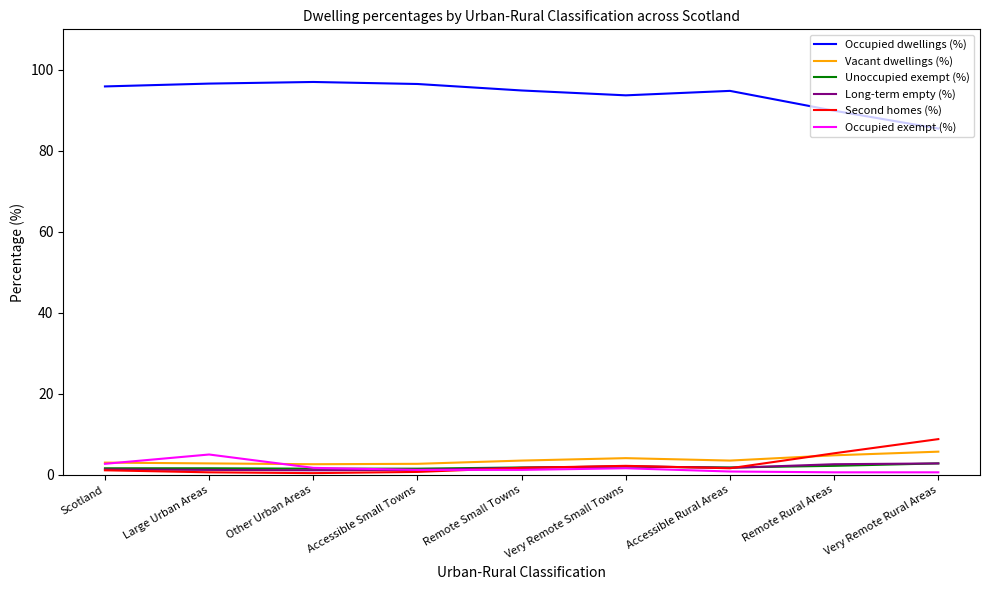

Is the value of Occupied dwellings (%) at Remote Small Towns greater than the value of Long-term empty (%) at Accessible Rural Areas?

Yes